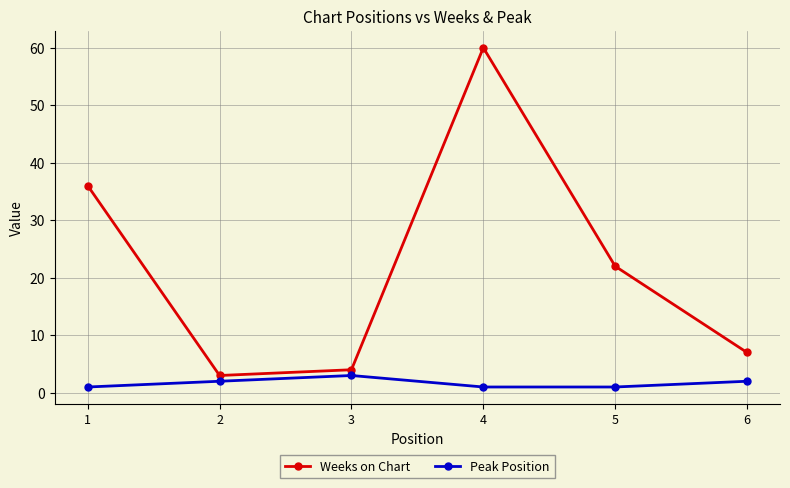

What is the spread (max minus min) of values at 4?

59